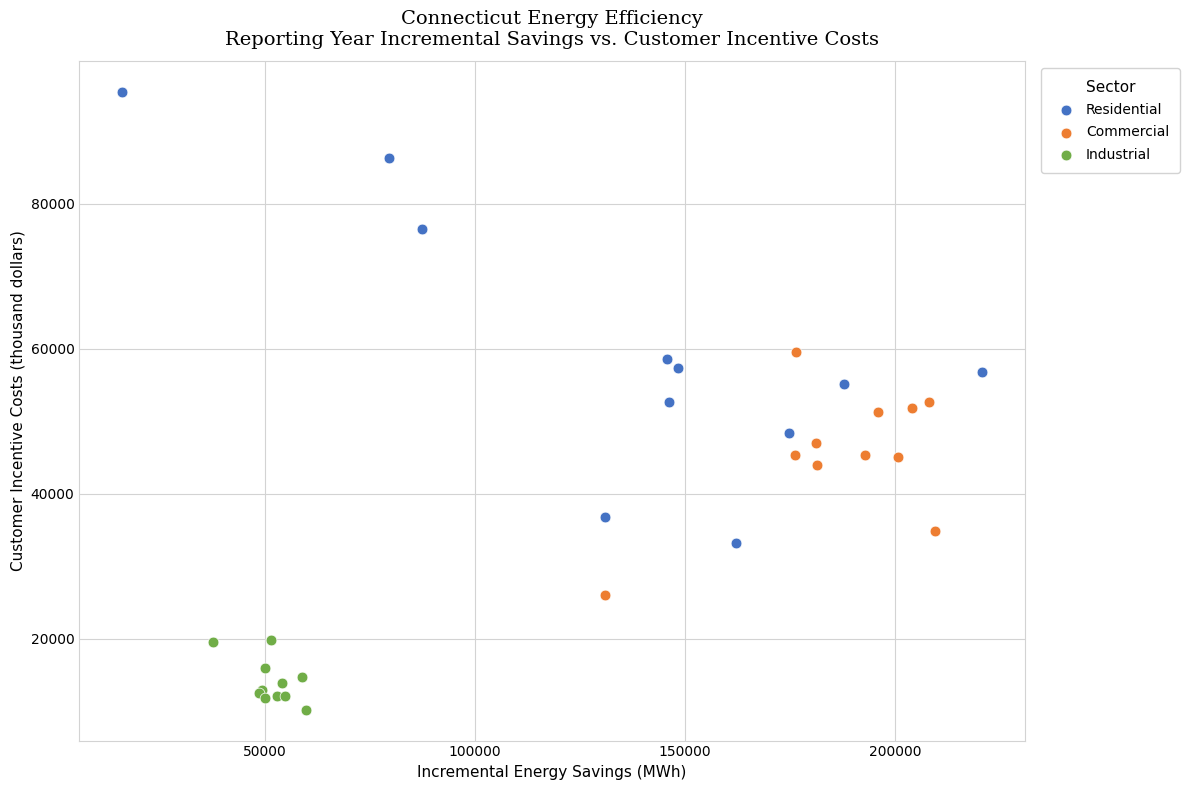

Which series contains the lowest Y value?

Industrial